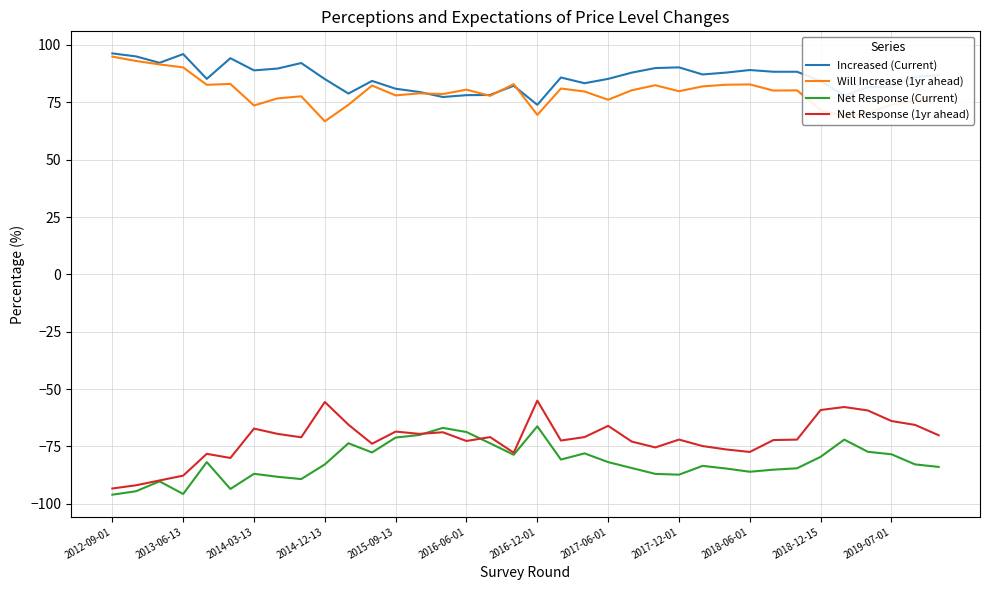

True or false: Will Increase (1yr ahead) and Net Response (1yr ahead) cross at least once.

False